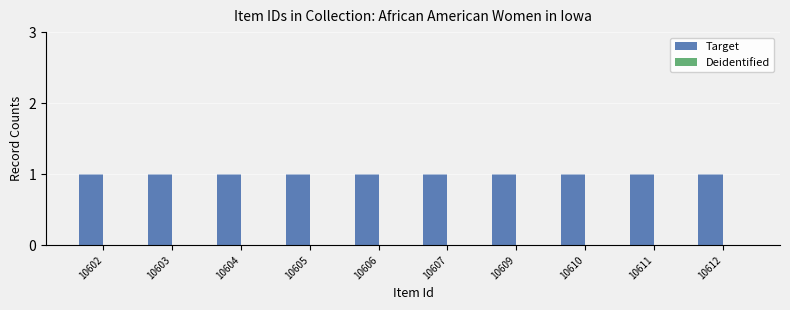

Rank the series at 10611 from lowest to highest value.

Deidentified, Target